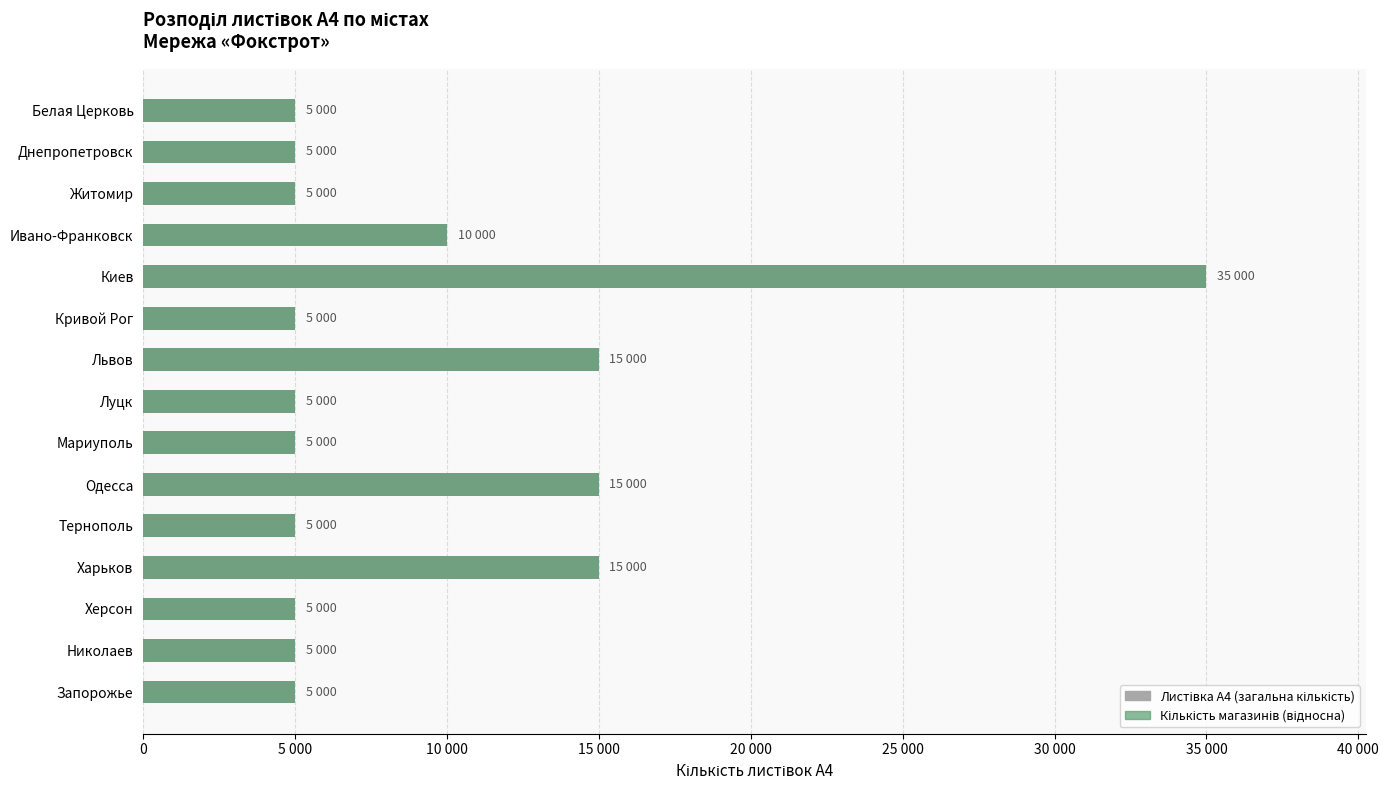

What is the smallest value displayed?

5000